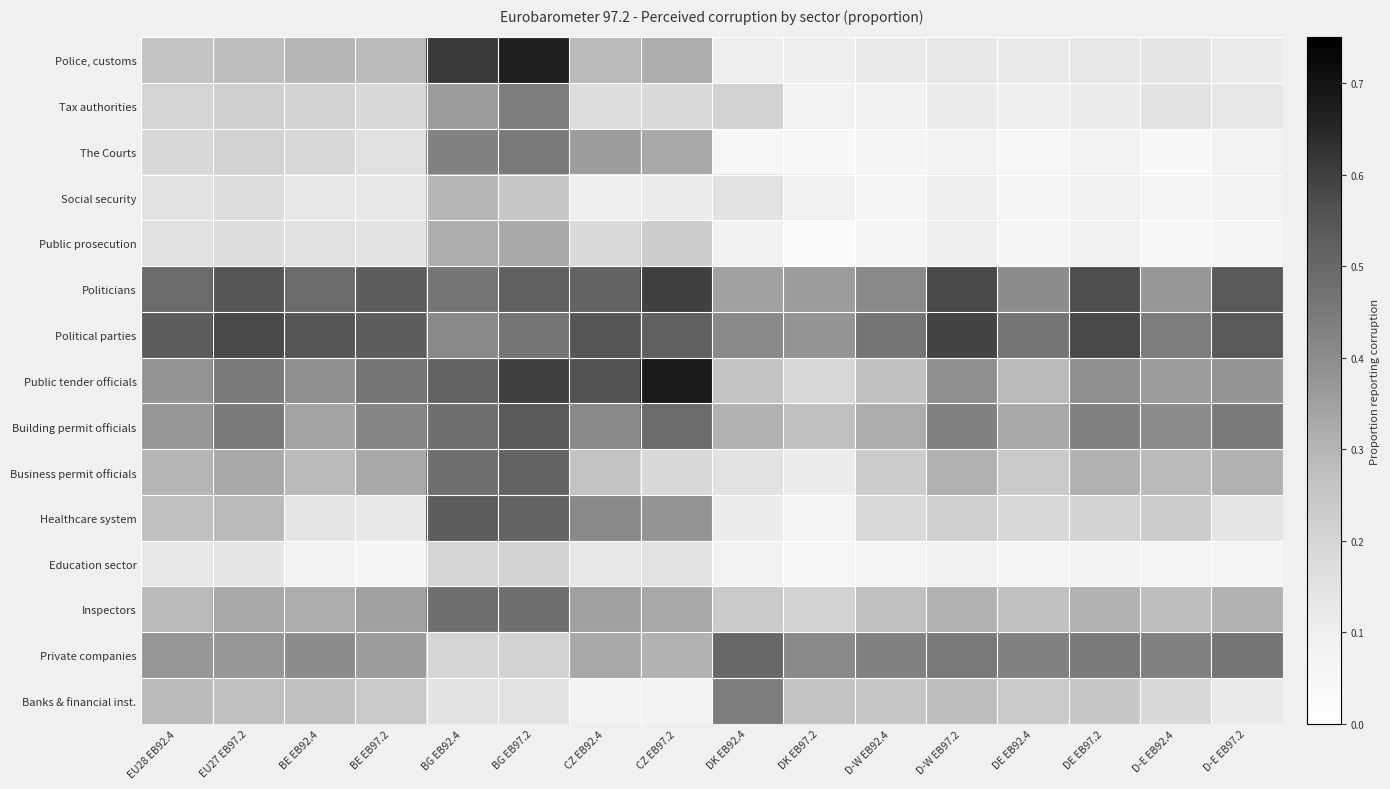

Which has a higher value, BG EB92.4 or D-W EB97.2?

BG EB92.4